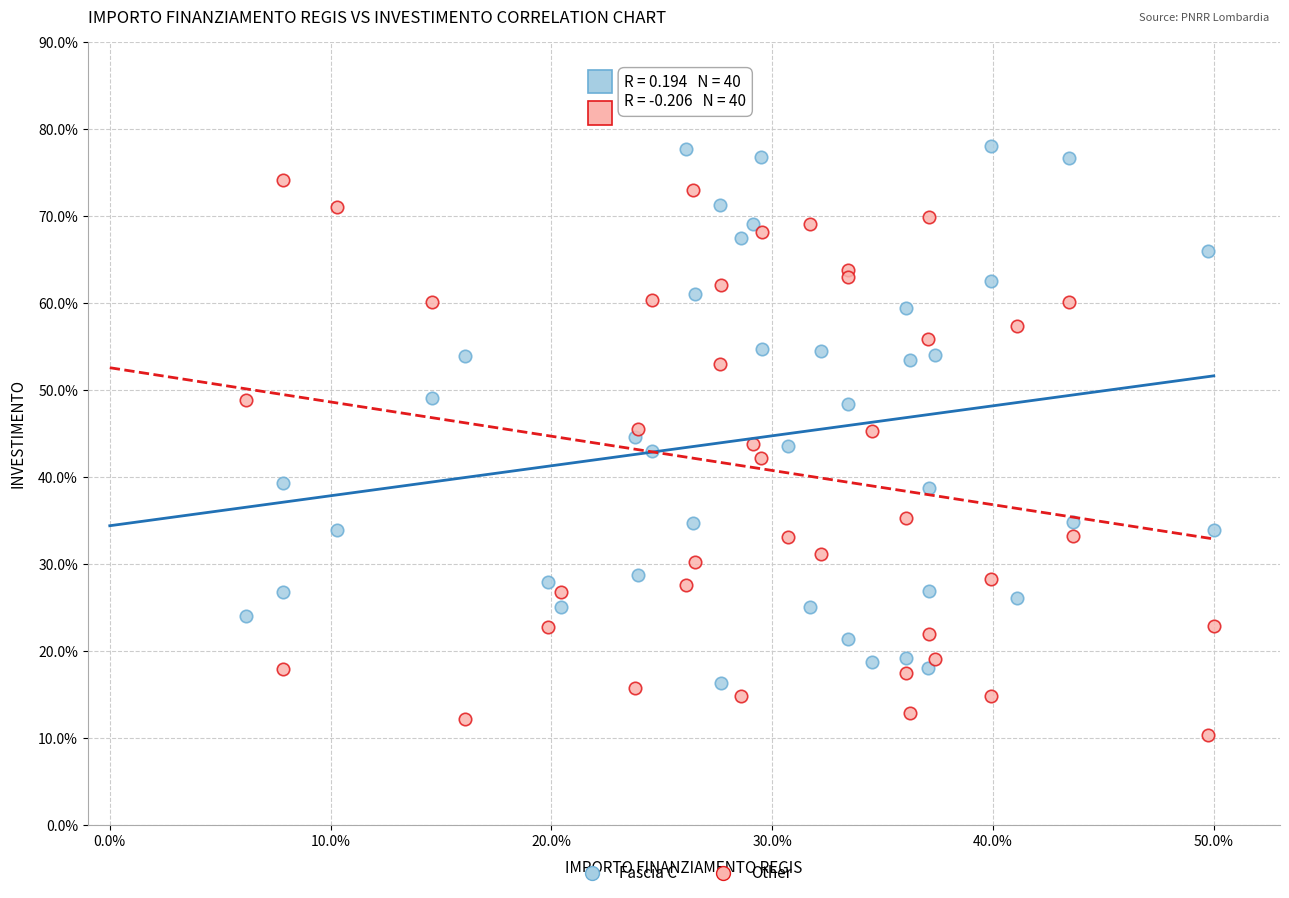

What are all the series names shown in the legend?

Fascia C, Other